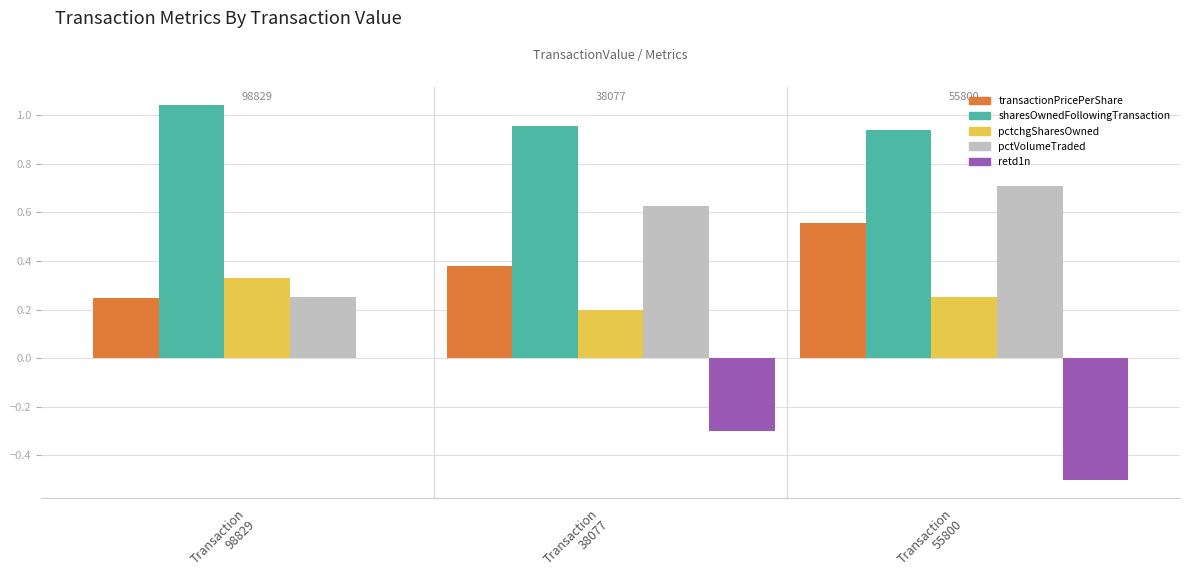

What is the average value of the retd1n series?

-0.3